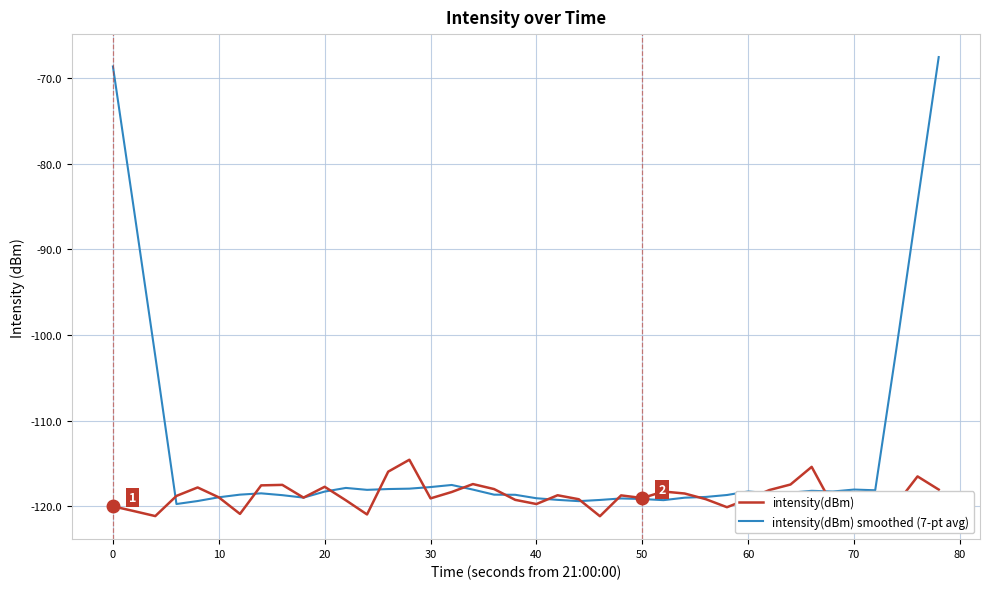

What is the maximum value for intensity(dBm) smoothed (7-pt avg)?

-67.5